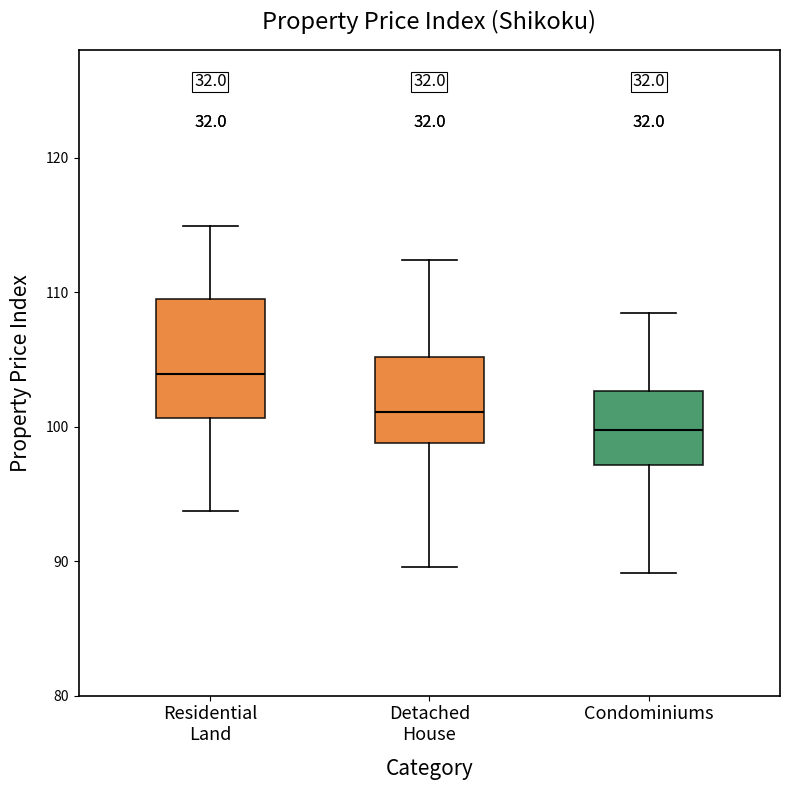

Reading left to right, read every box against the y-axis: the position of its median line, the range the box covers, and the ends of its whiskers. The values are not printed on the chart, so give them approximately, as read against the axis.

Residential Land: median 104, box 101 to 110, whiskers 94 to 115
Detached House: median 101, box 99 to 105, whiskers 90 to 112
Condominiums: median 100, box 97 to 103, whiskers 89 to 108